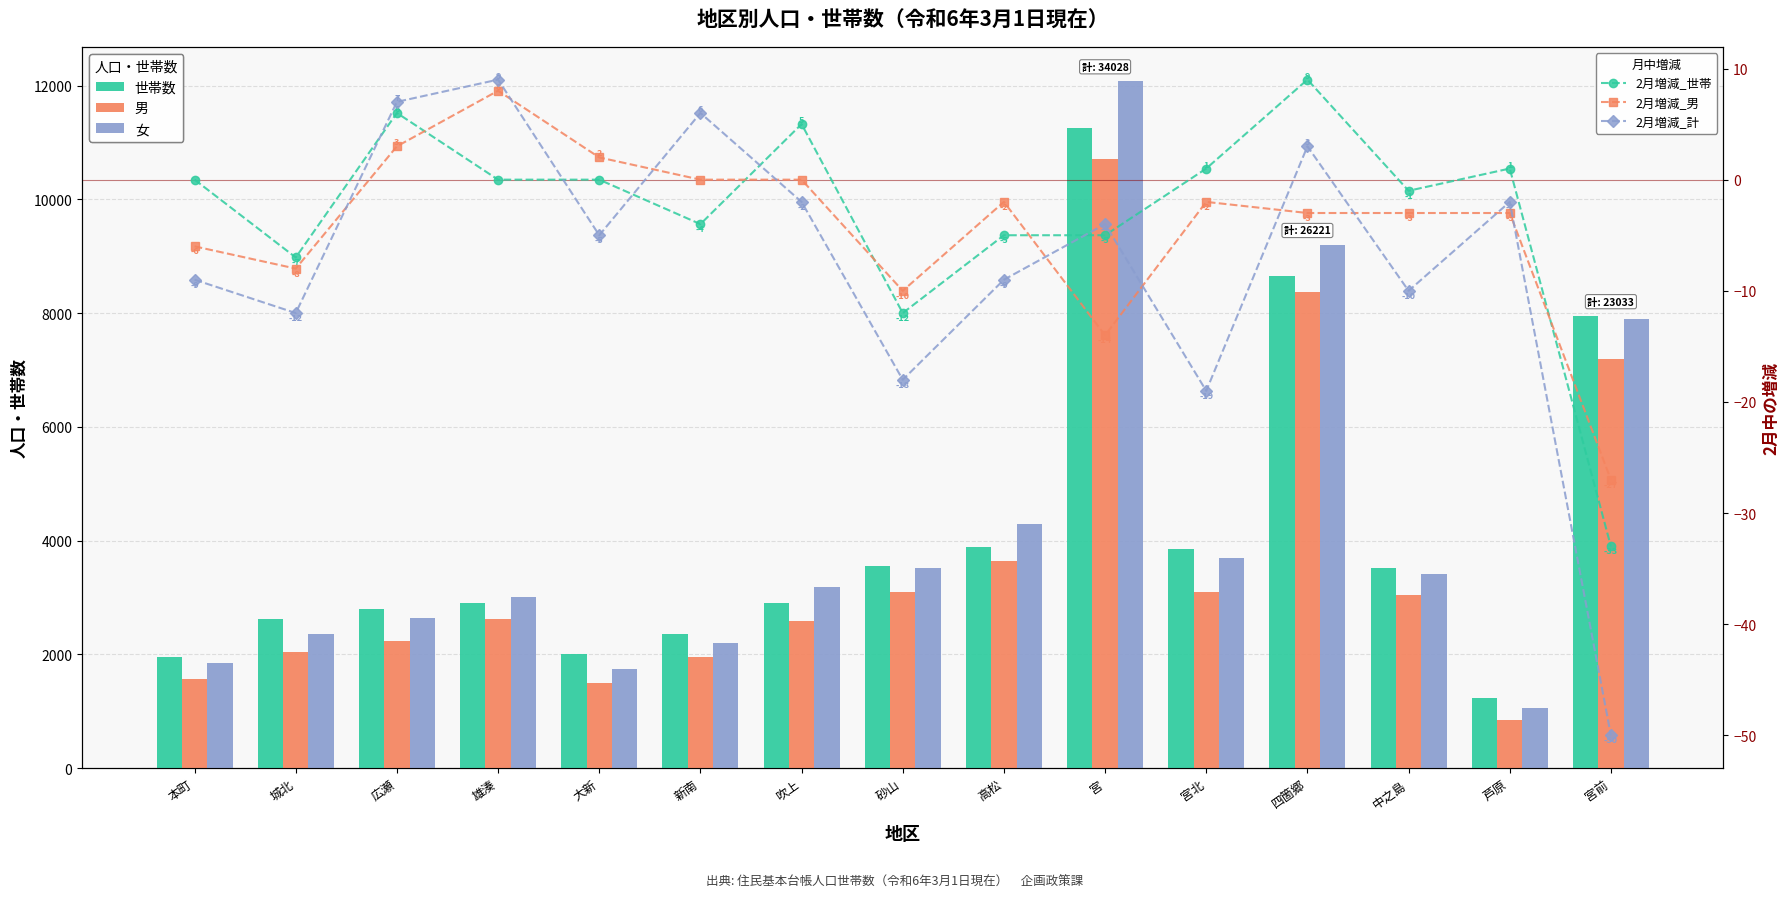

The value of 女 at 大新 is 1752. True or false?

True